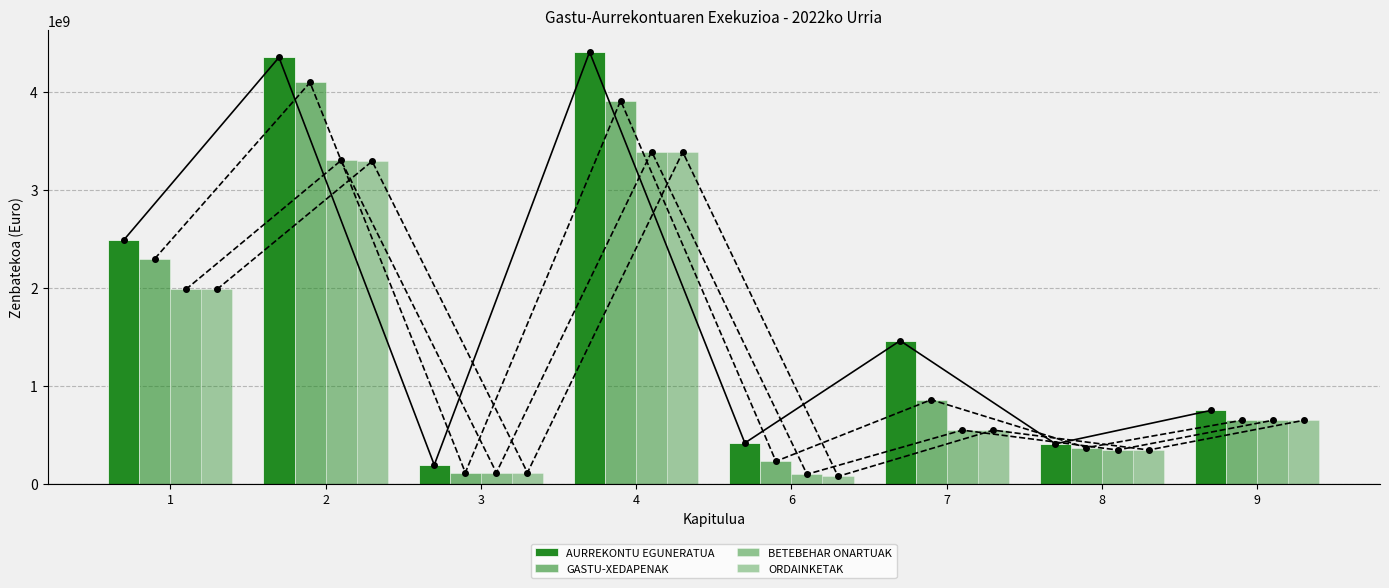

Rank the series at 8 from lowest to highest value.

BETEBEHAR ONARTUAK, ORDAINKETAK, GASTU-XEDAPENAK, AURREKONTU EGUNERATUA